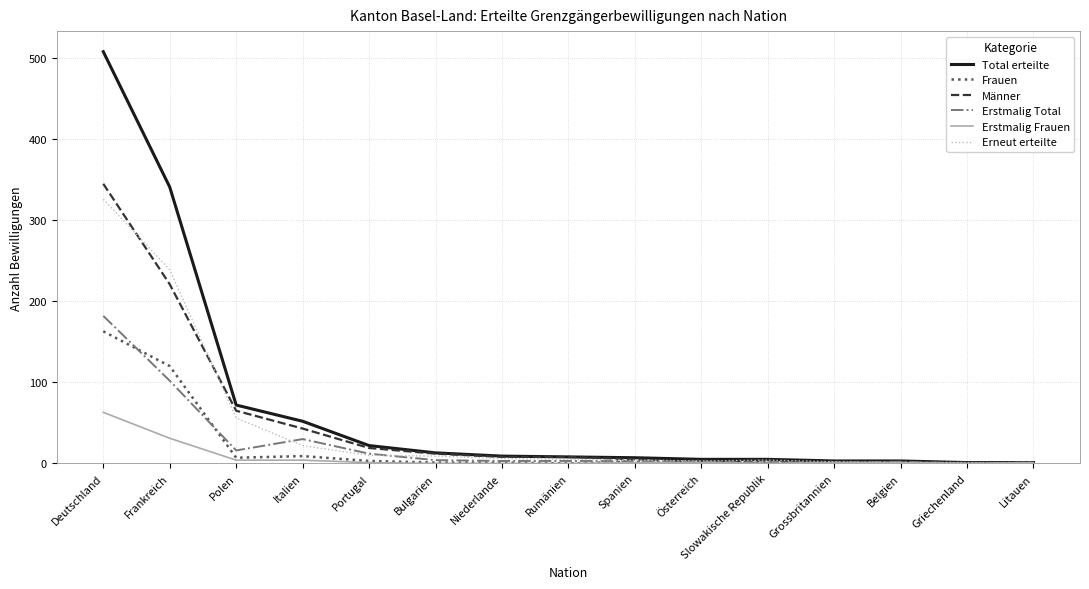

What is the greatest value displayed?

508